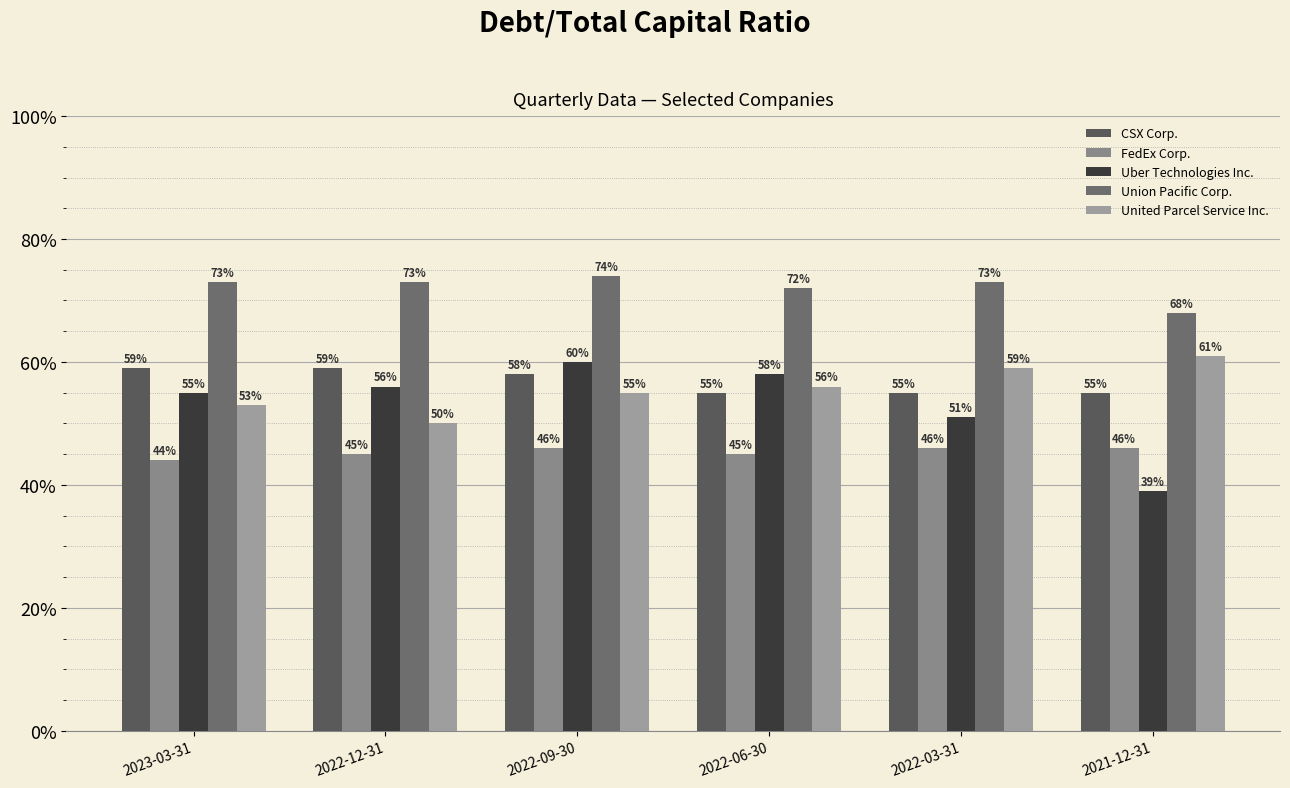

Are the bars horizontal?

No